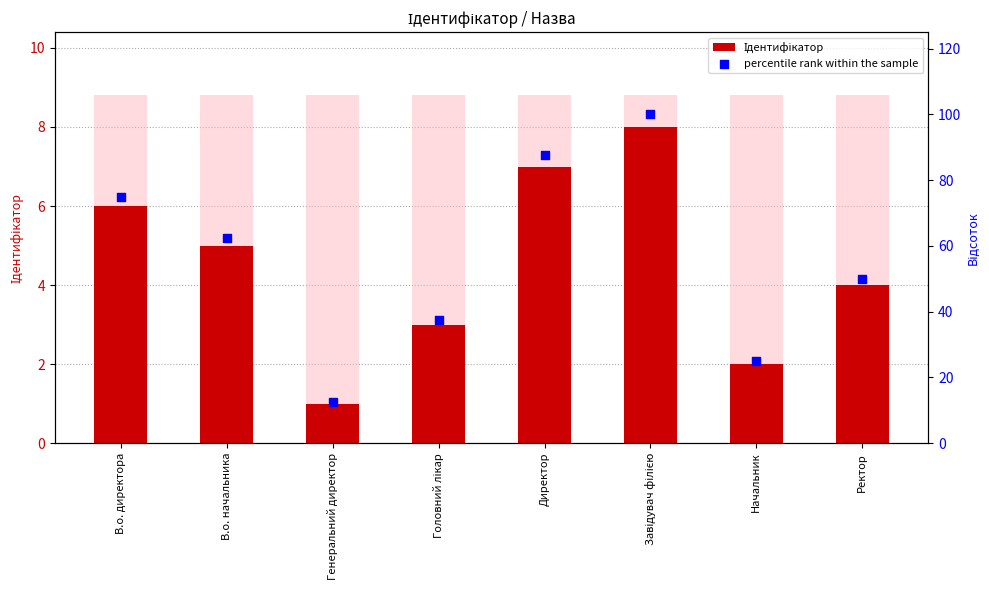

At how many categories does at least one series exceed 11?

8